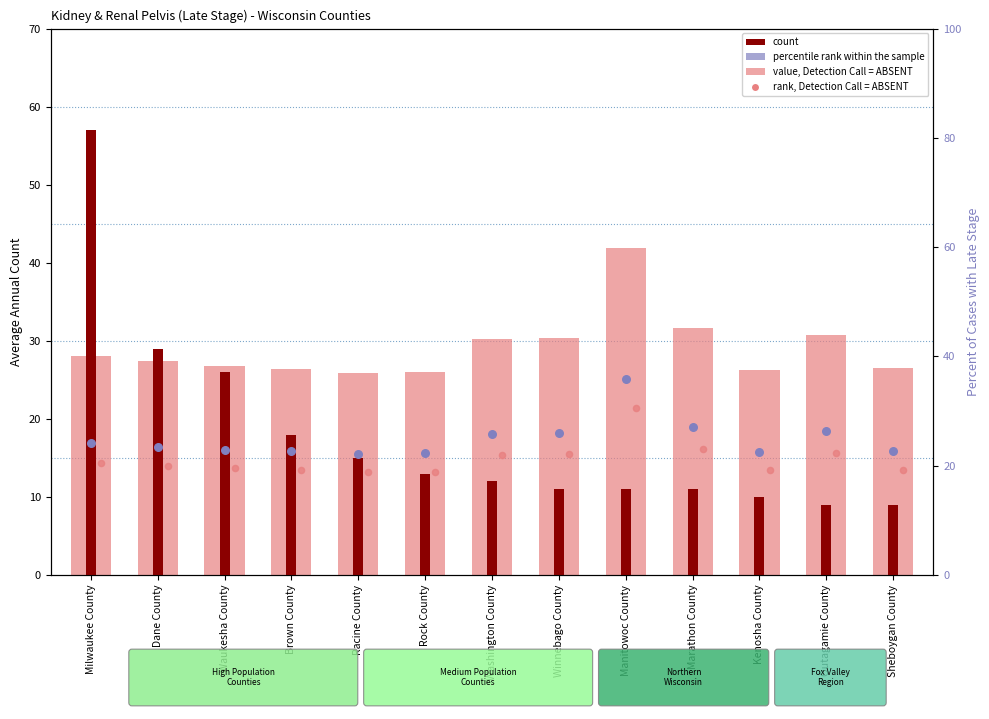

What is the total value across all series at Marathon County?

77.9